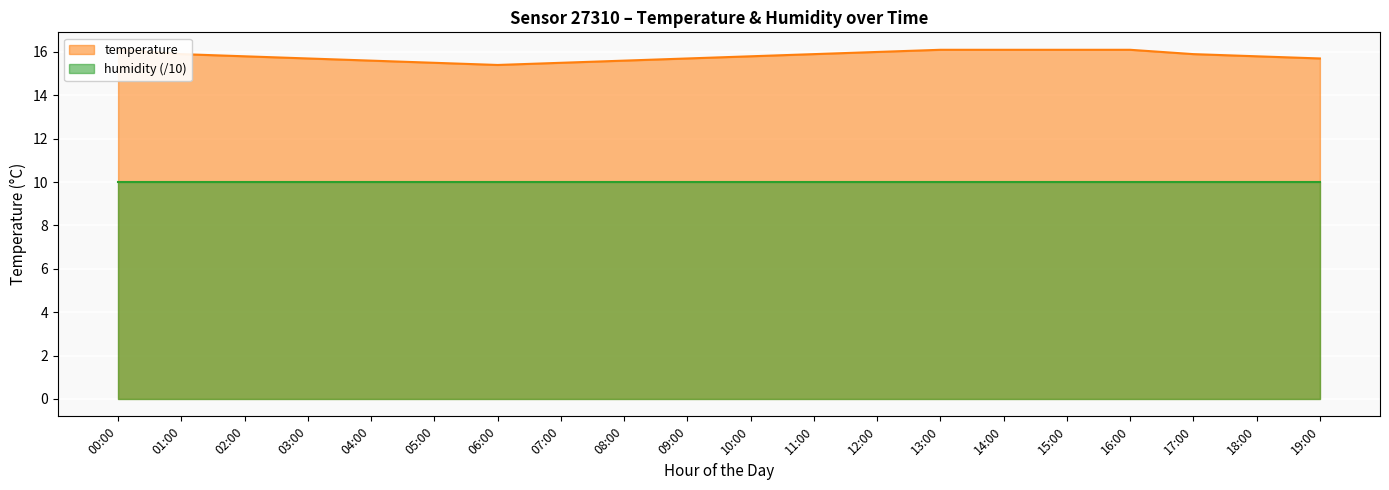

How many values are between 15 and 16?

15